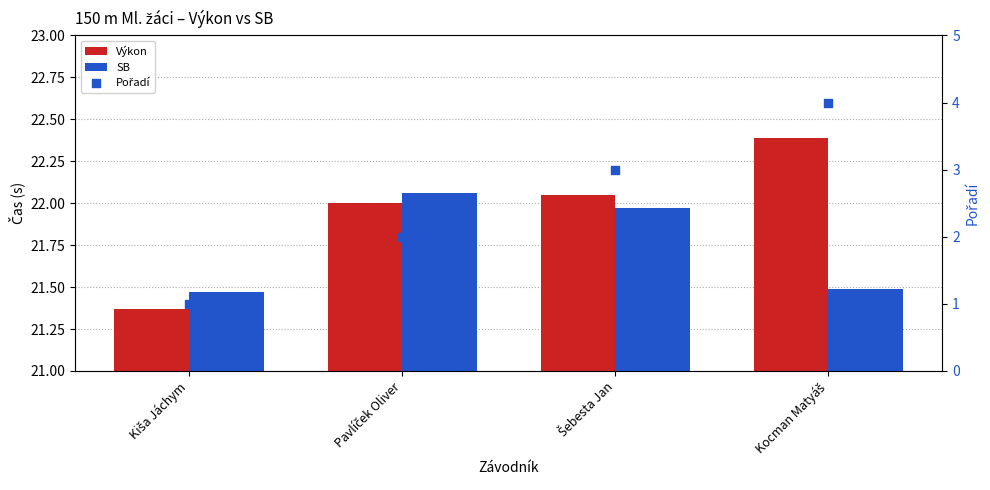

Which series contains the lowest Y value?

Pořadí